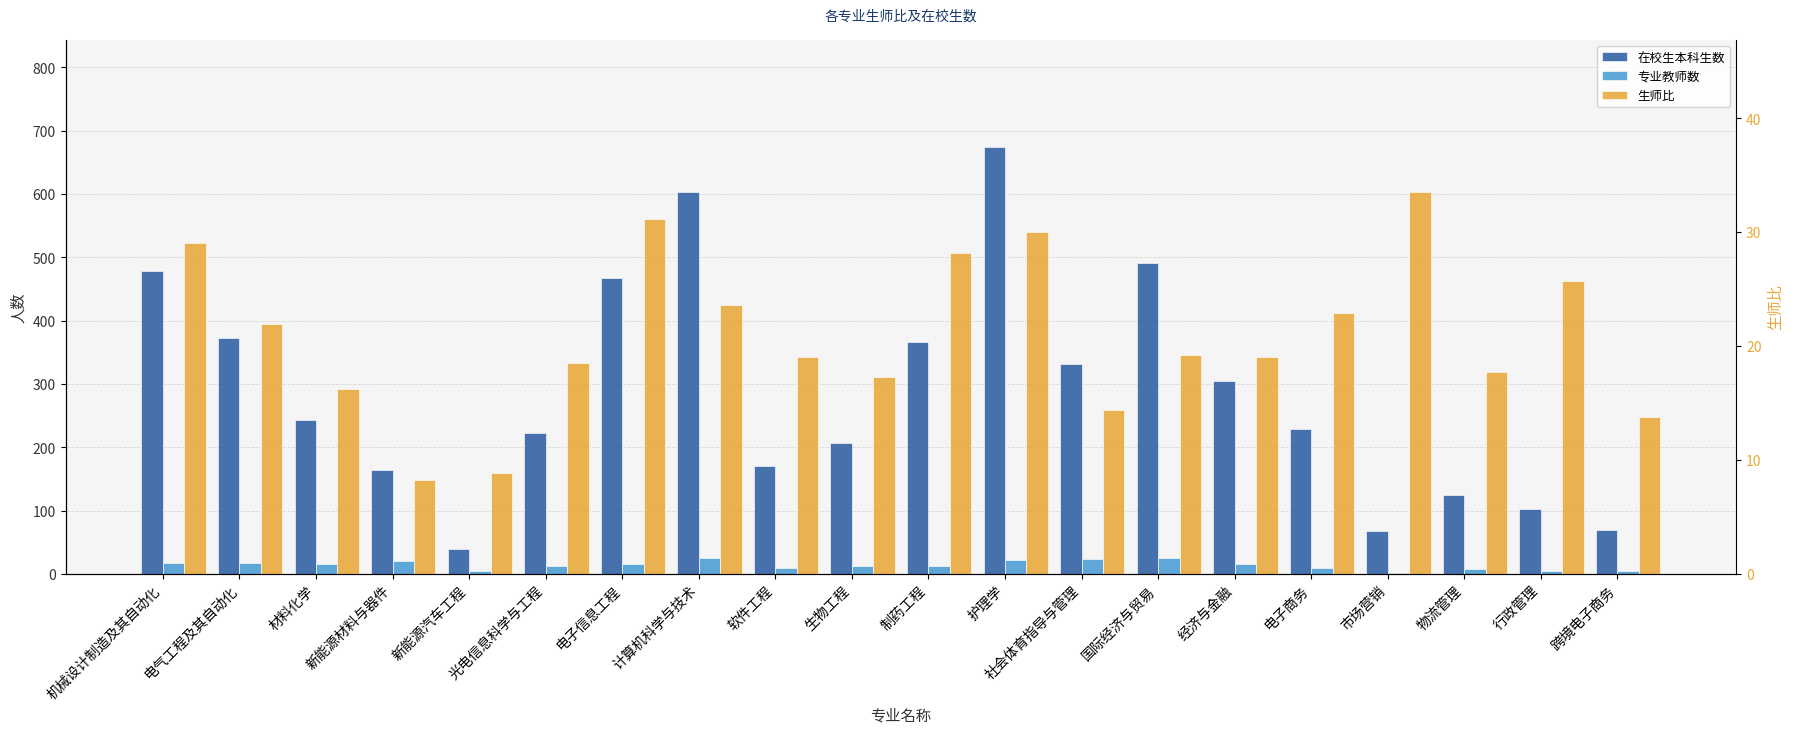

Which series has the largest range (max minus min)?

在校生本科生数